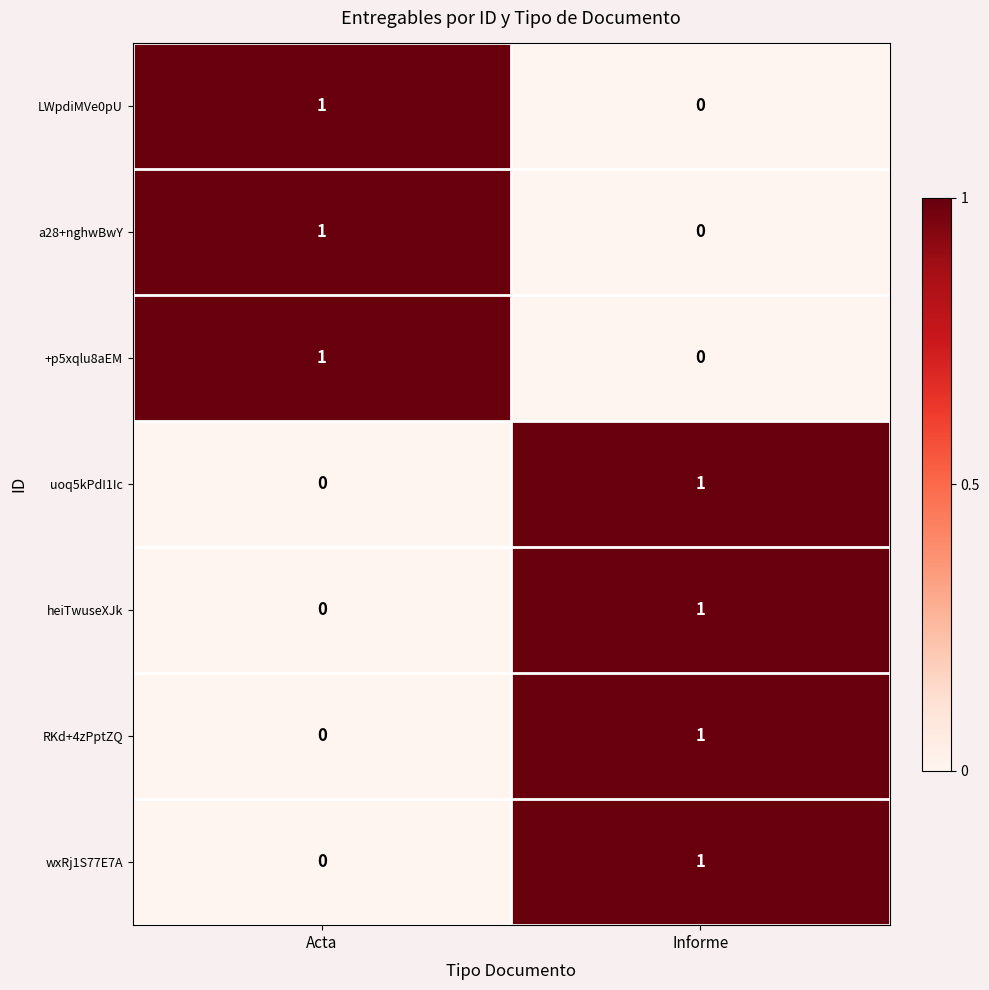

How many distinct data groups are displayed?

7